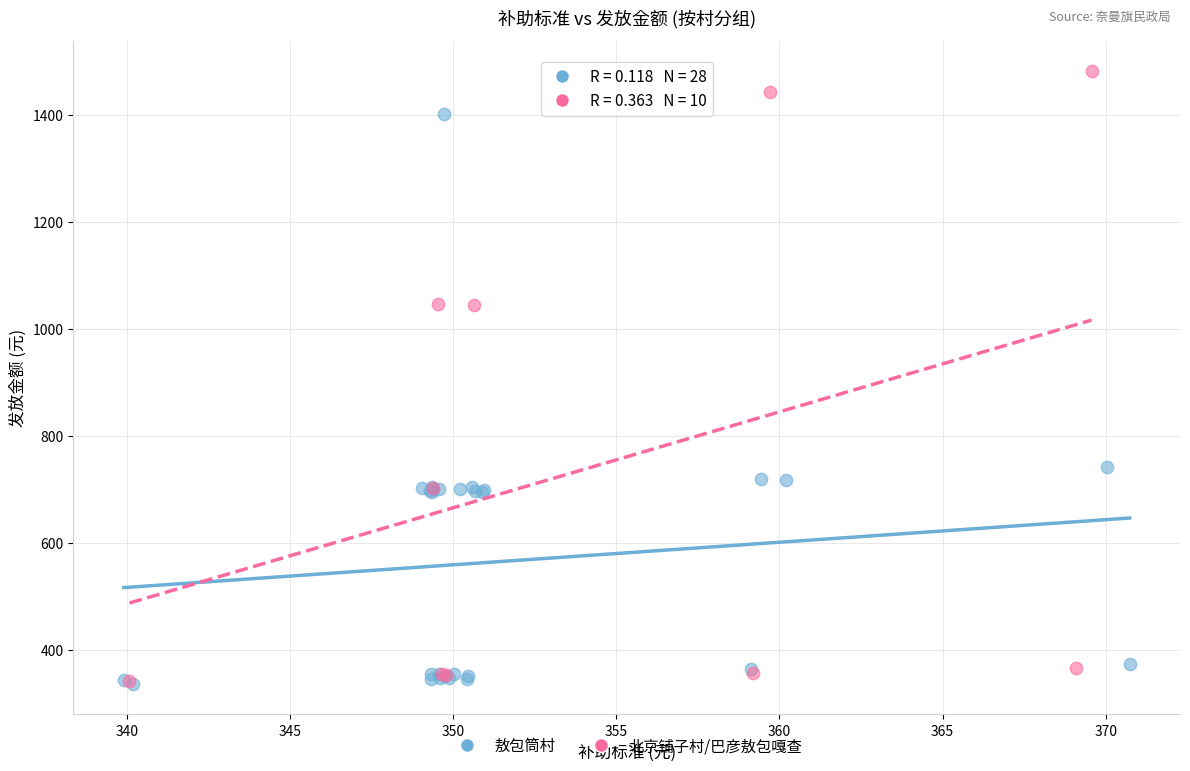

Which series reaches the maximum Y coordinate?

北京铺子村/巴彦敖包嘎查